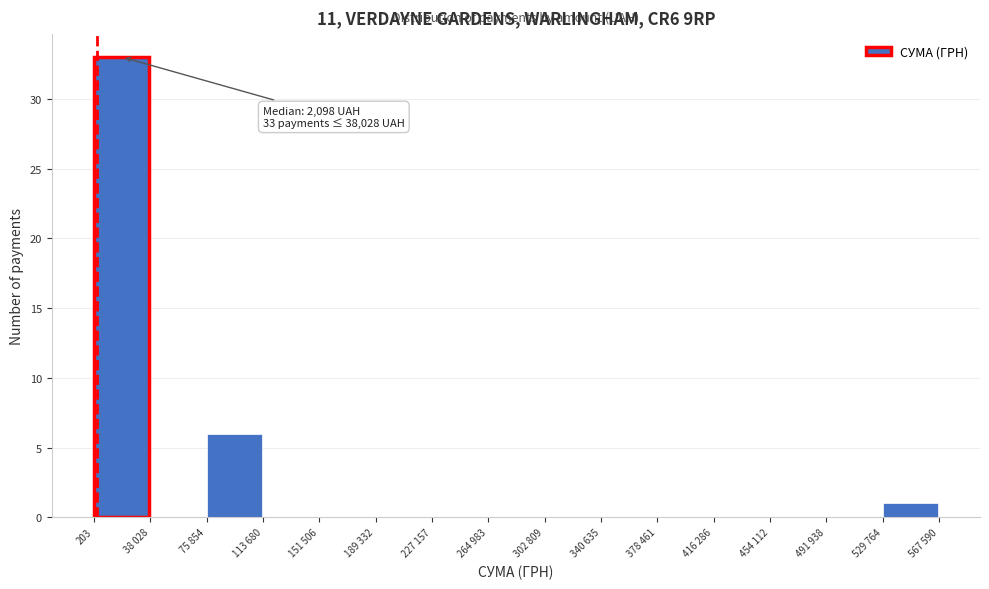

Reading left to right, list all the values displayed in this chart.

203=33	38 028=0	75 854=6	113 680=0	151 506=0	189 332=0	227 157=0	264 983=0	302 809=0	340 635=0	378 461=0	416 286=0	454 112=0	491 938=0	529 764=1